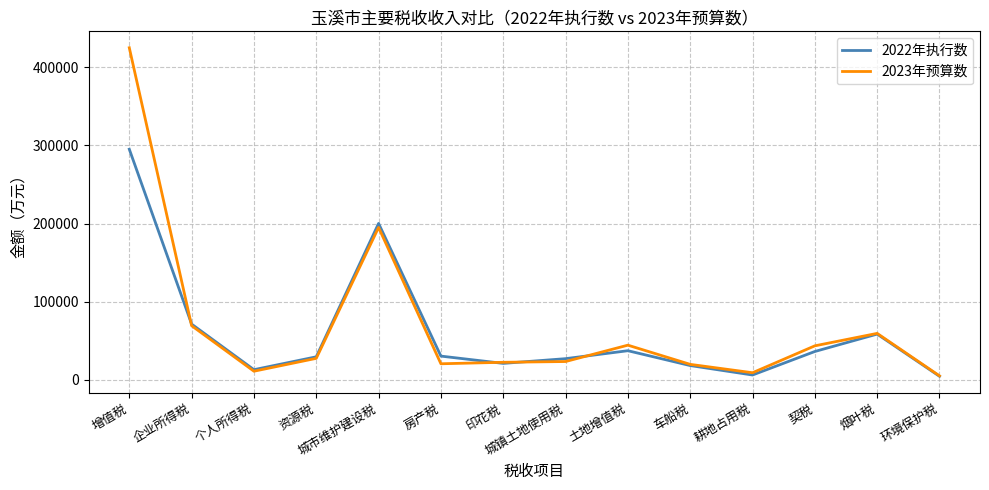

At which category does the chart reach its peak across all series?

增值税